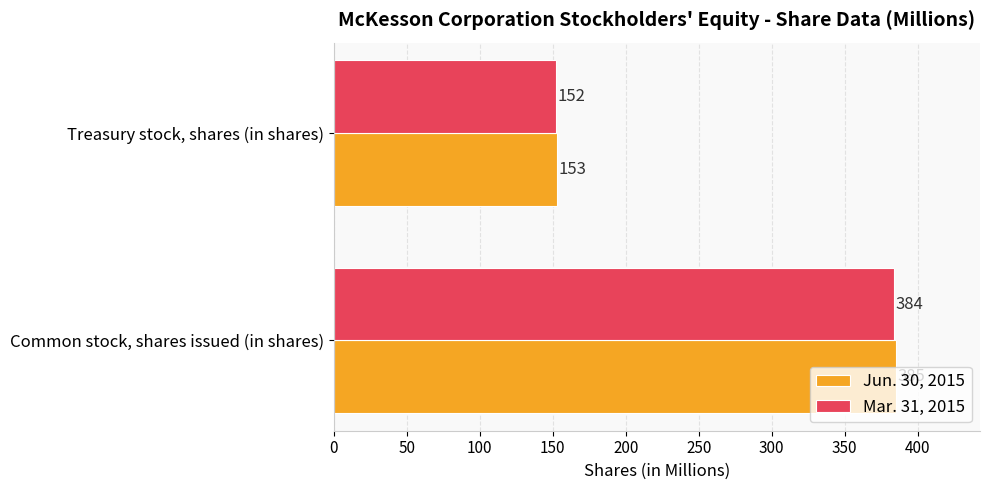

What is the difference between the Mar. 31, 2015 values at Treasury stock, shares (in shares) and Common stock, shares issued (in shares)?

232